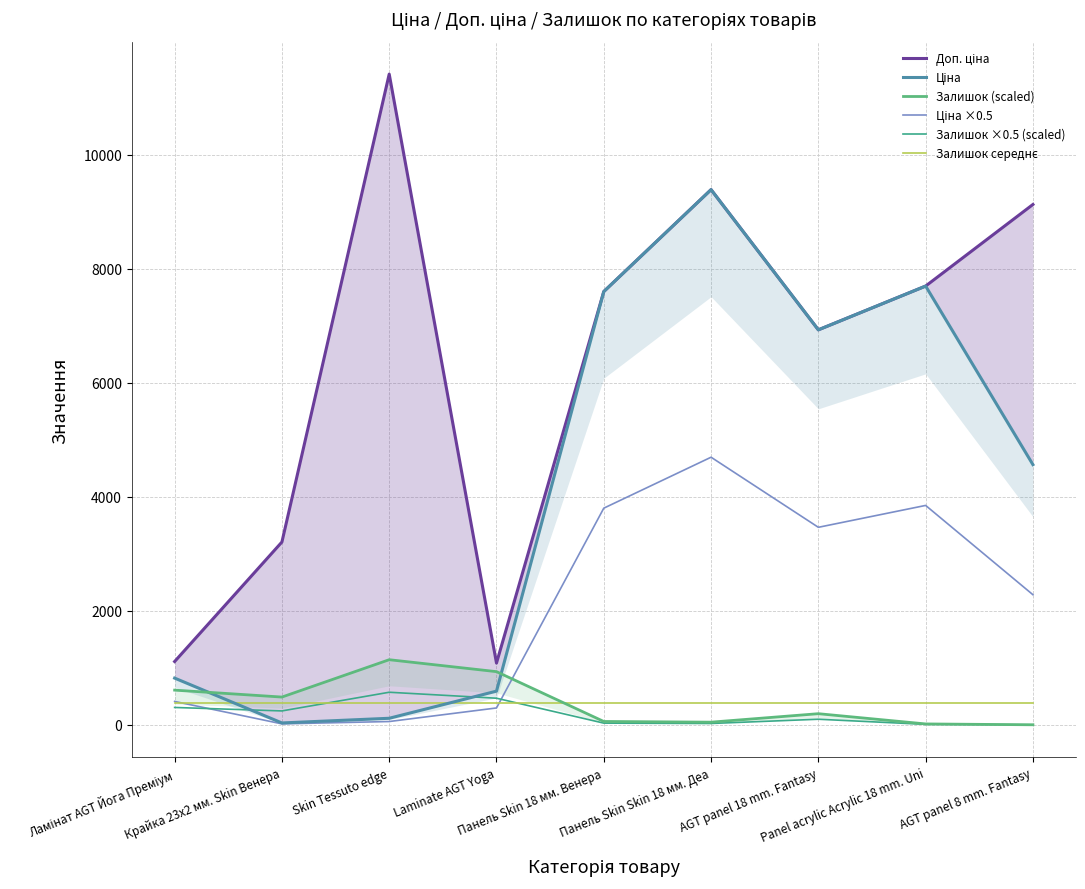

The value of Ціна ×0.5 at Панель Skin 18 мм. Венера is 6730.3. True or false?

False